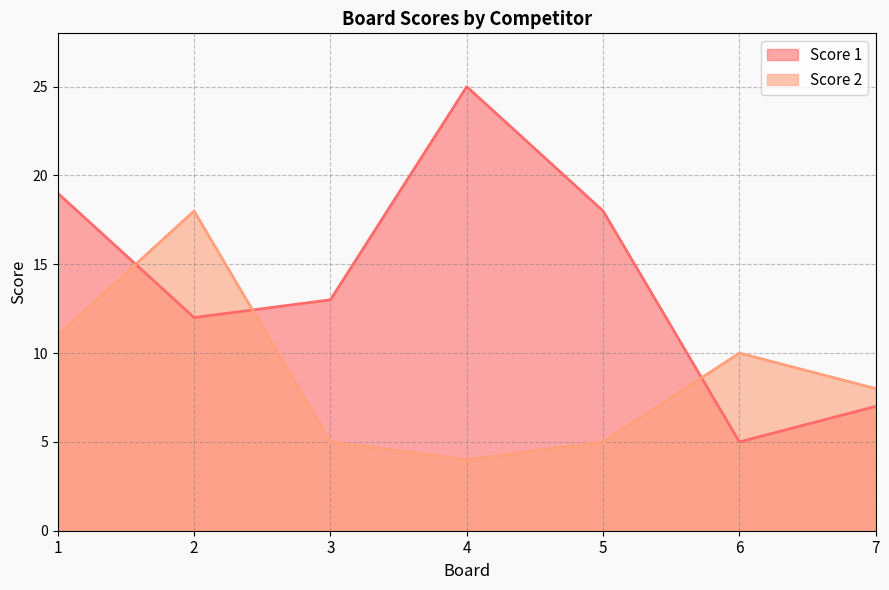

What is the value of the Score 1 point at the 2nd from the left?

12